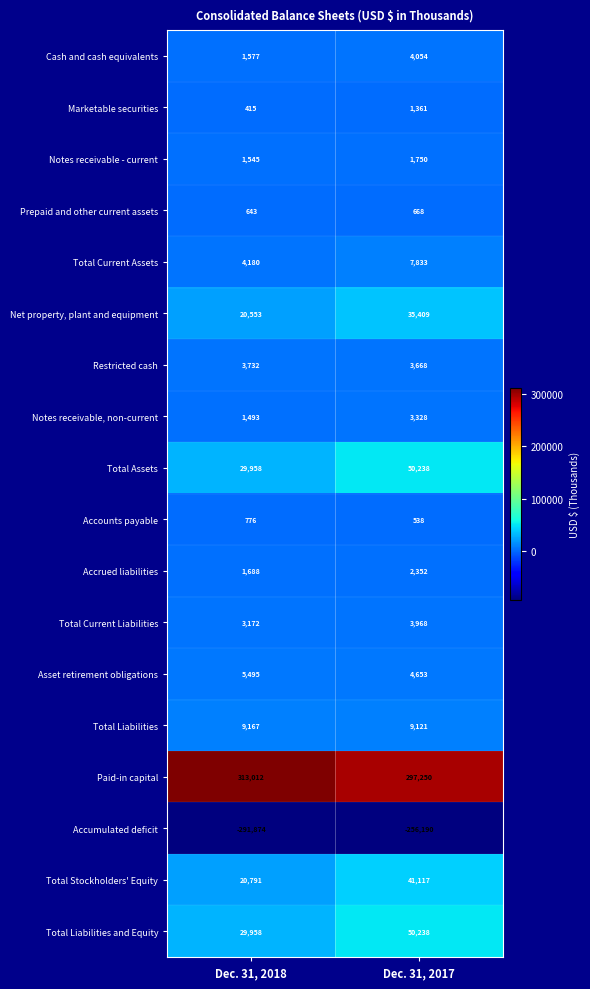

The value of Notes receivable - current at Dec. 31, 2018 is 1545. True or false?

True